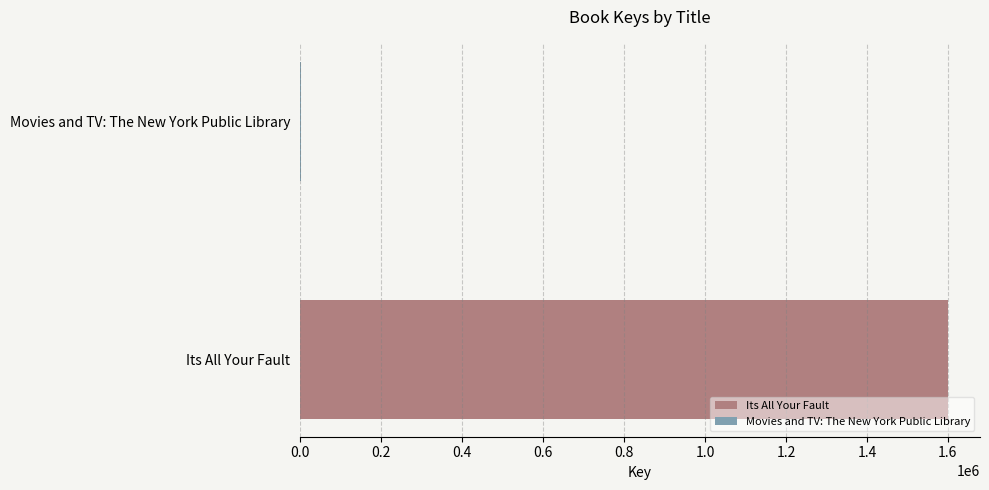

What is the maximum value shown in the chart?

1599338